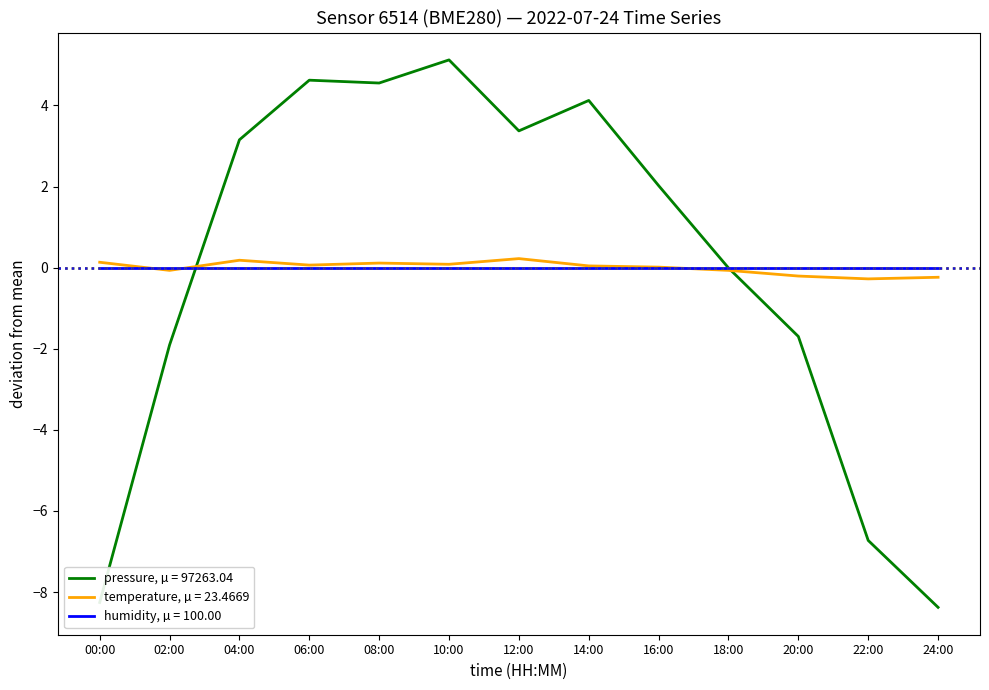

Is the value of pressure, µ = 97263.04 at 22:00 greater than the value of temperature, µ = 23.4669 at 18:00?

No